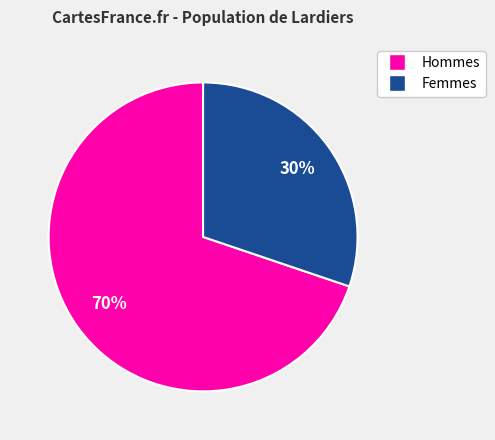

To the nearest percent, what is the average slice percentage?

50%